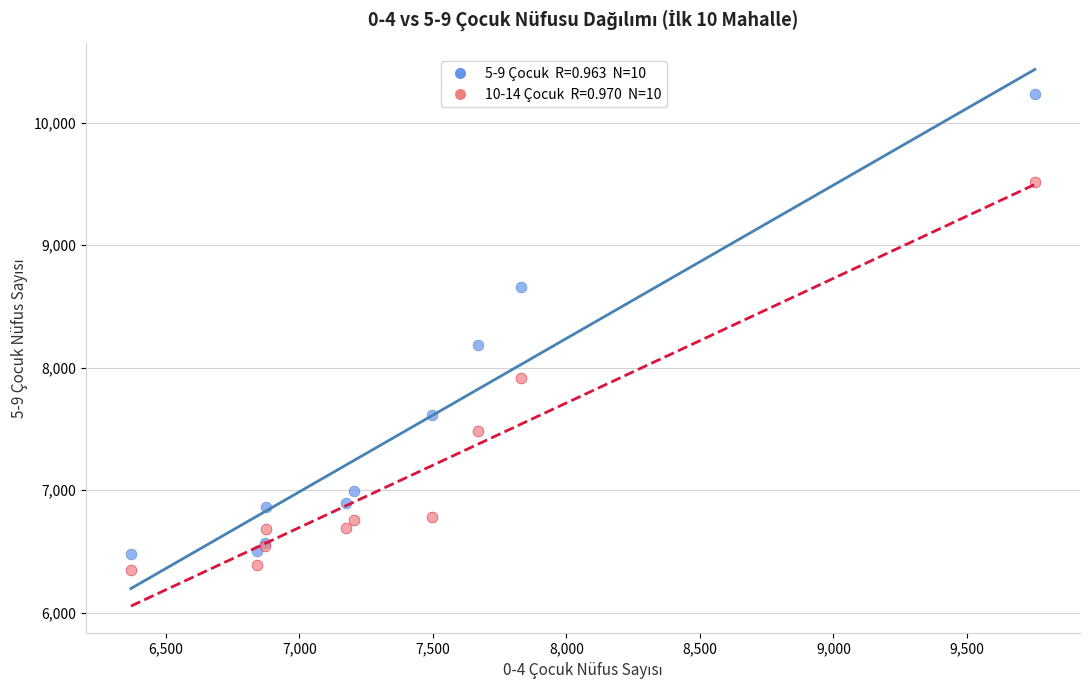

Across all series, what Y value is closest to 8289?

8189